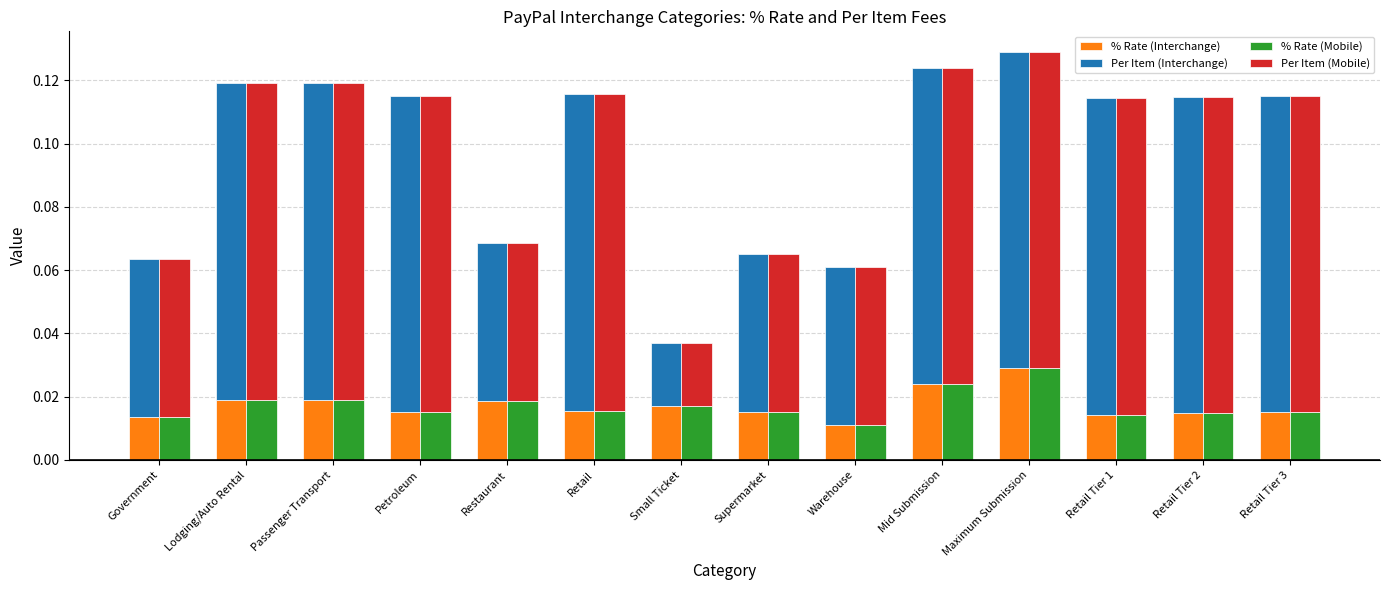

What position from the left is Retail Tier 3?

14